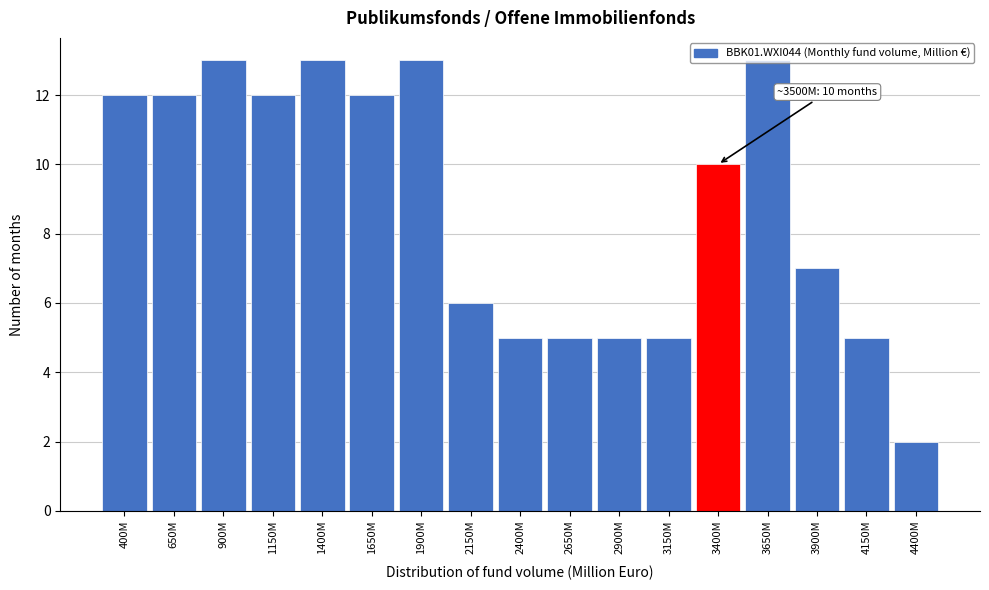

What is the greatest value displayed?

13